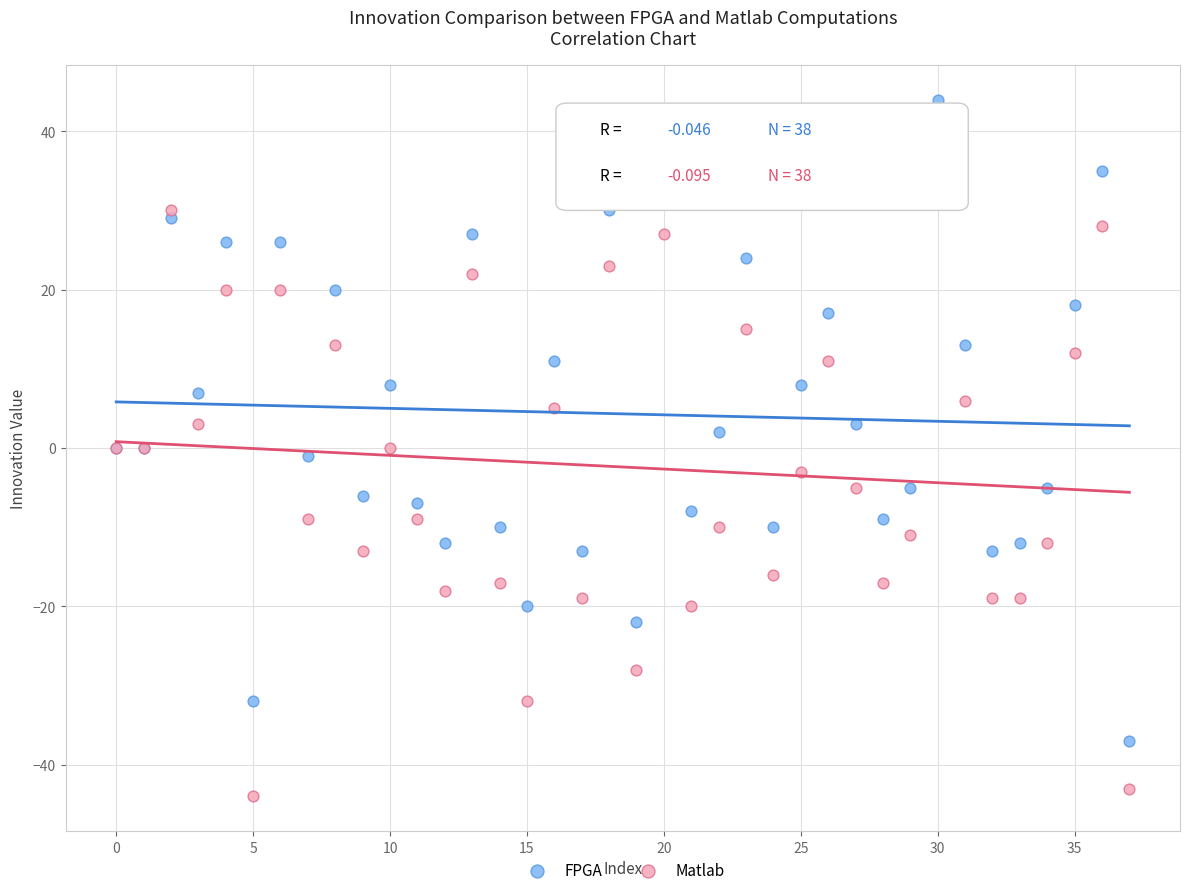

Which series reaches the minimum Y coordinate?

Matlab